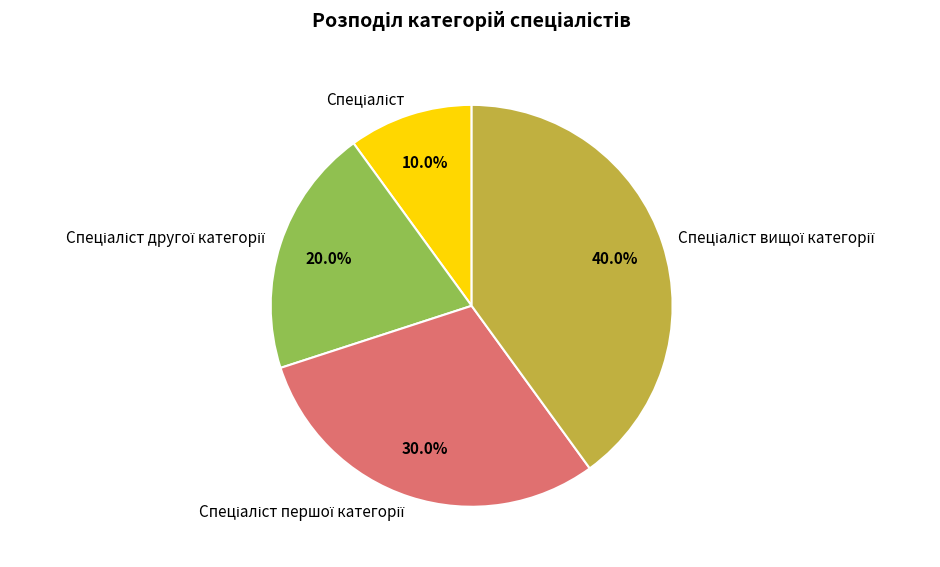

Is there any slice that represents more than half of the pie?

No